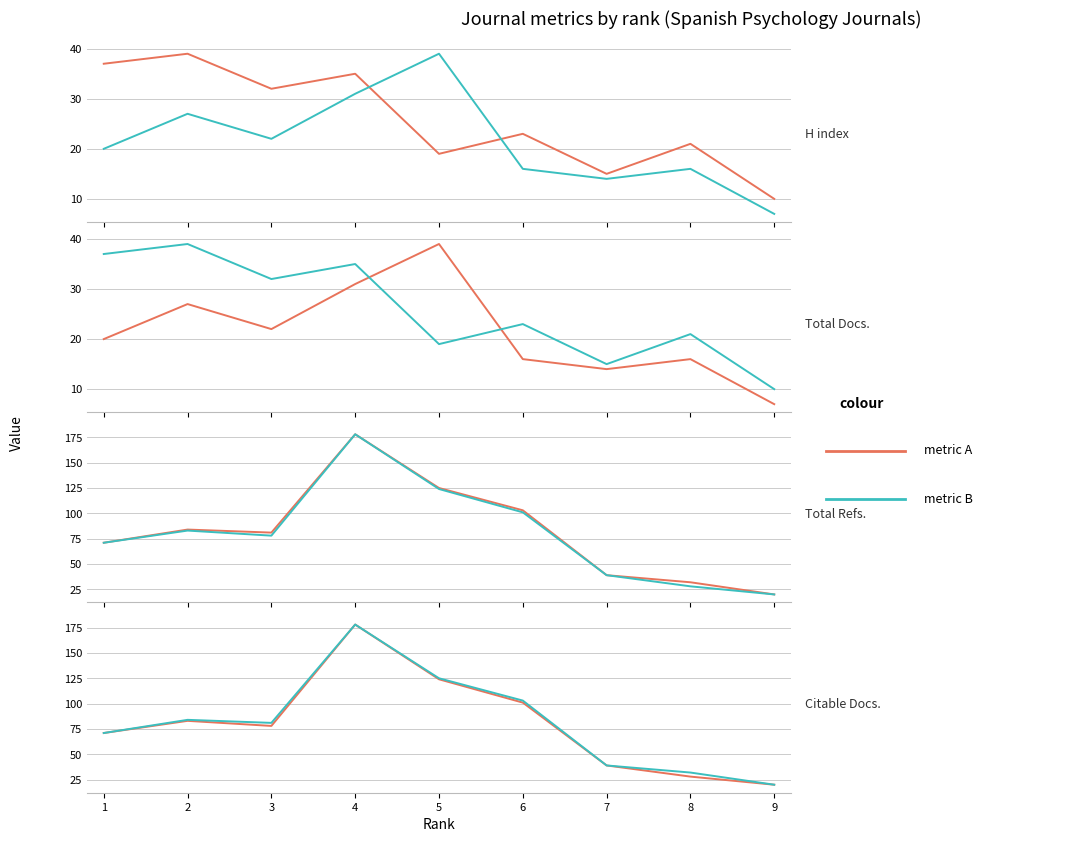

At how many categories does at least one series exceed 118?

2